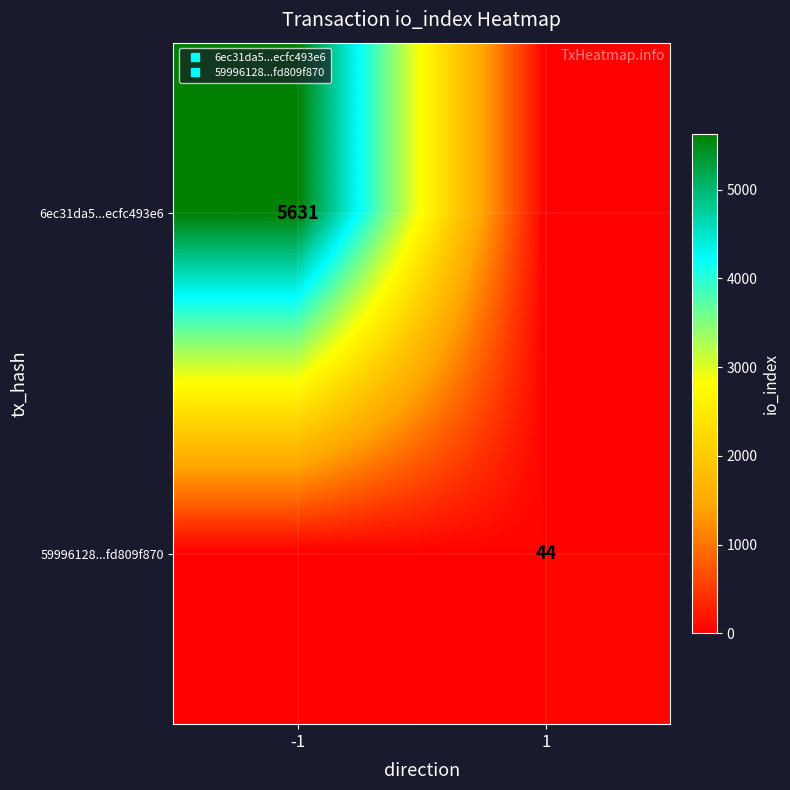

Where is 6ec31da5...ecfc493e6 nearest to the value 2815?

1